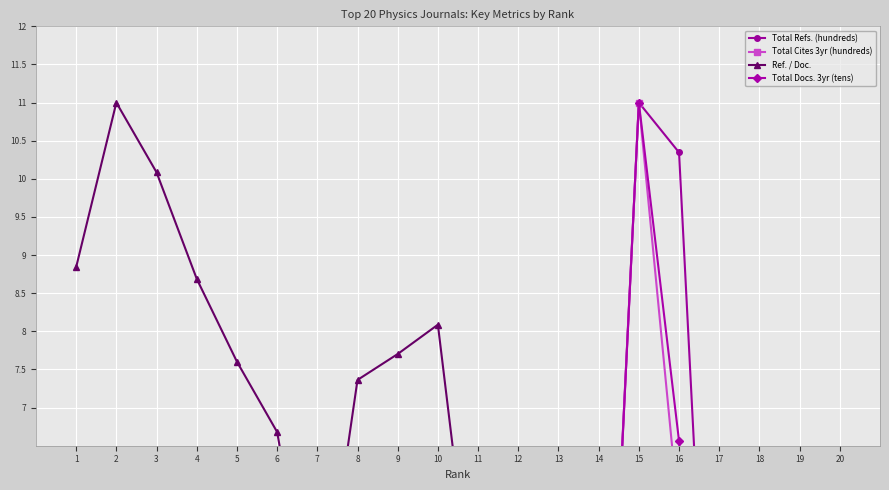

Which series changed the most between 3 and 20?

Ref. / Doc.